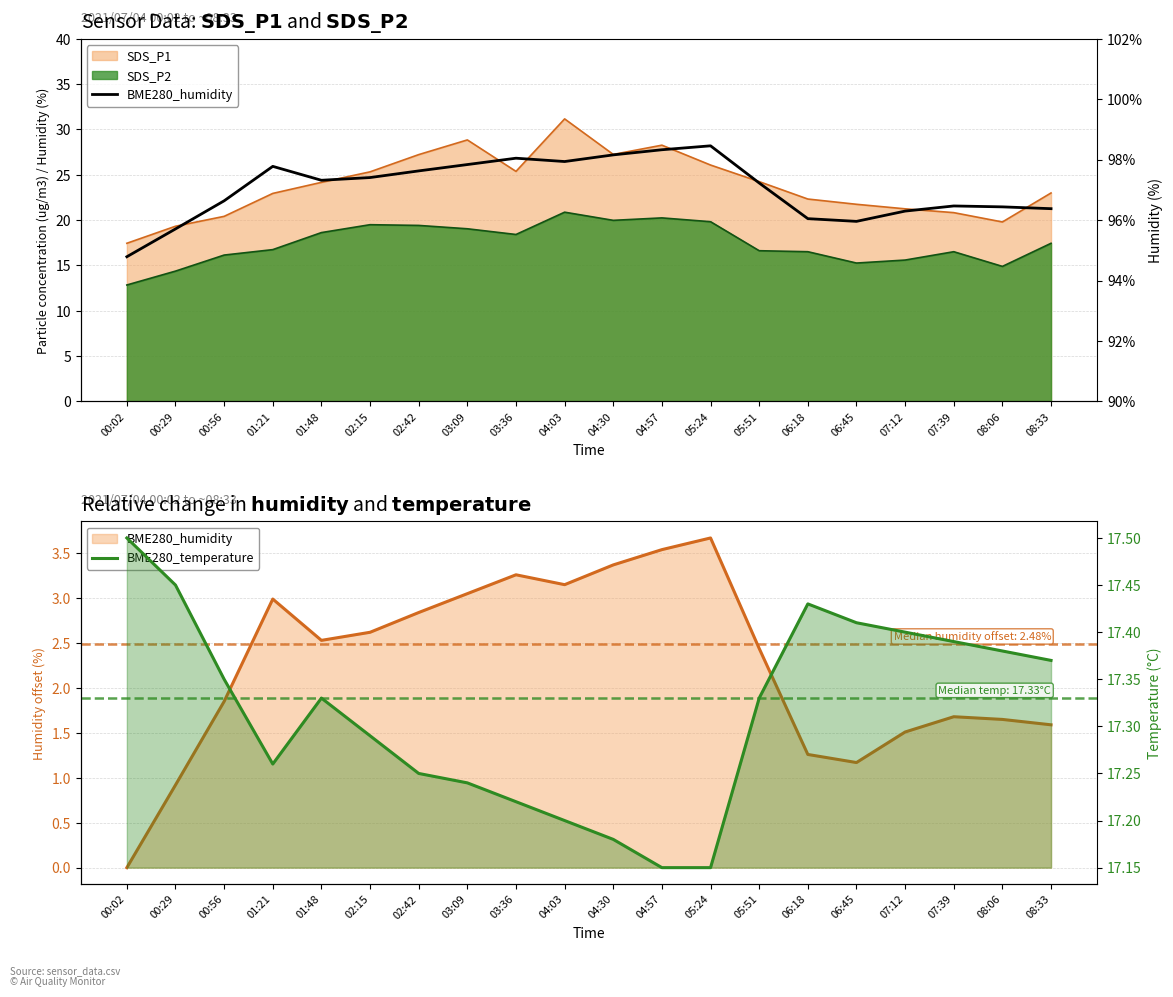

What is the greatest value displayed?

98.5